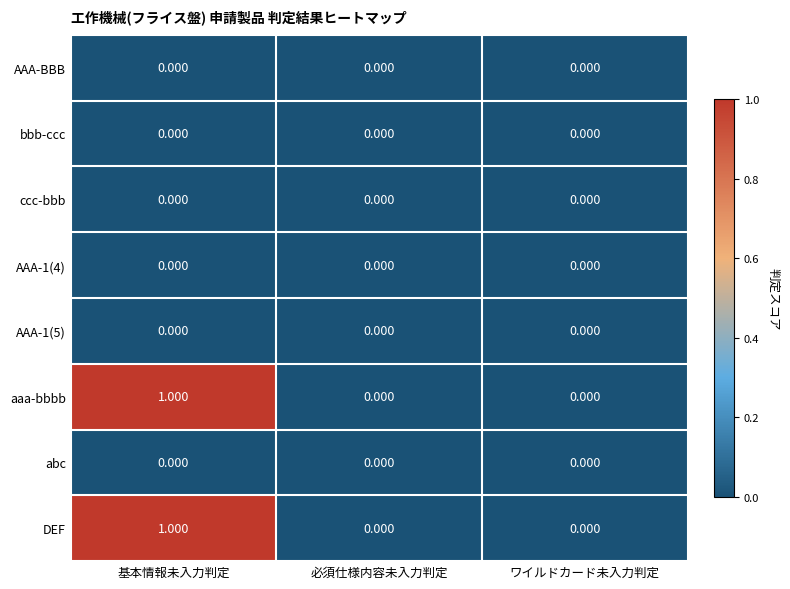

What is the maximum value shown in the chart?

1